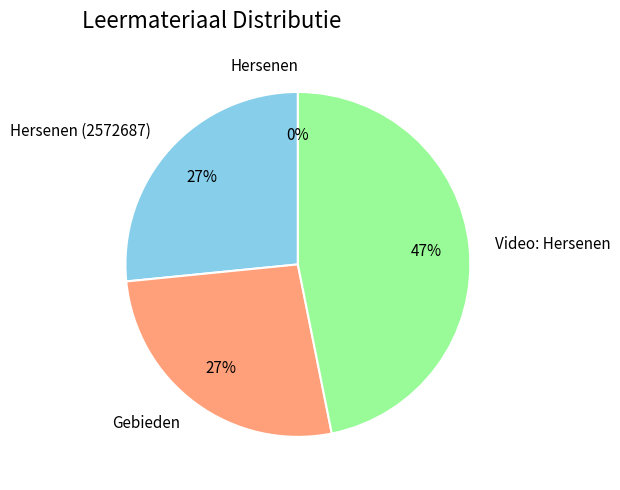

To the nearest percent, what is the average slice percentage?

25%